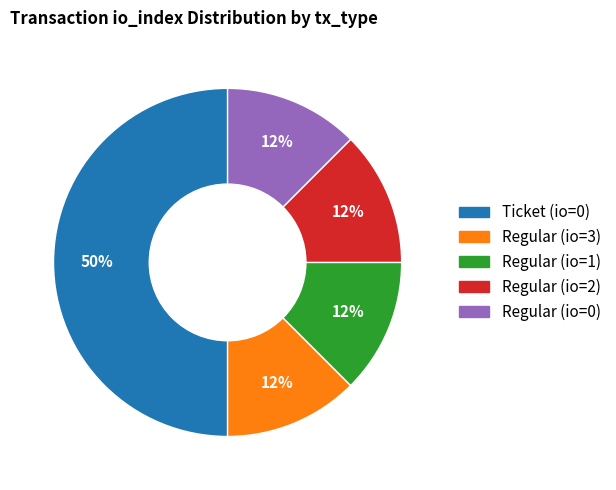

True or false: Regular (io=0) accounts for 12% of the total.

True